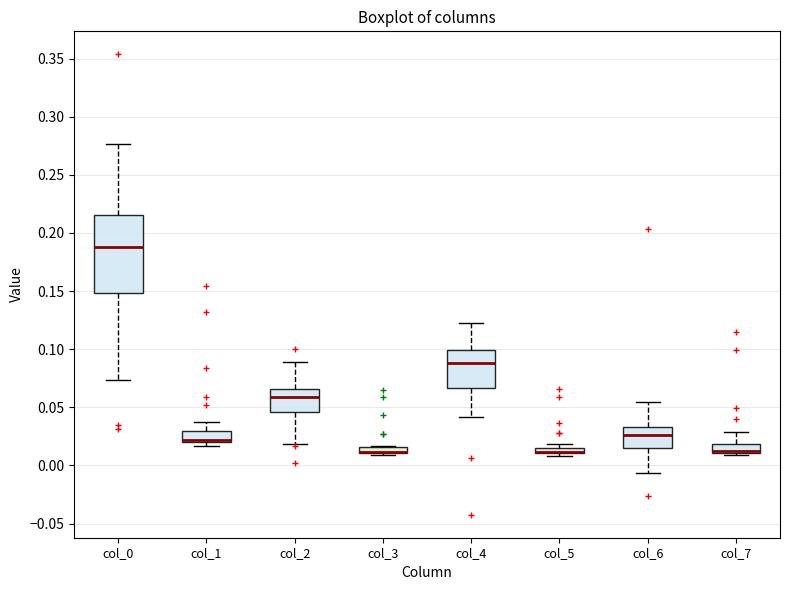

Where is the upper edge of the box for col_2 on the y-axis? The values are not printed on the chart, so give them approximately, as read against the axis.

0.065